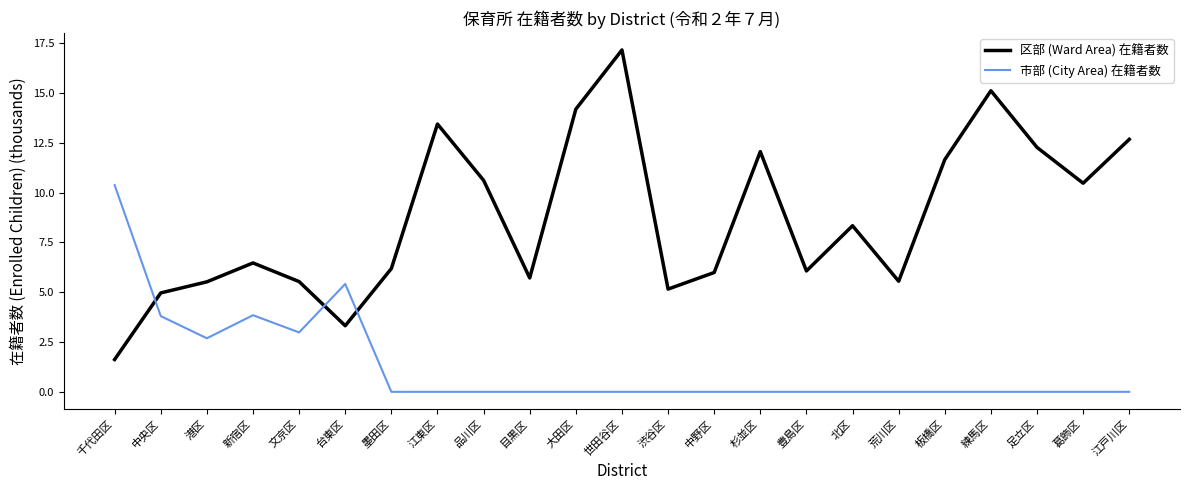

After their last crossing, which series has the higher values: 市部 (City Area) 在籍者数 or 区部 (Ward Area) 在籍者数?

区部 (Ward Area) 在籍者数